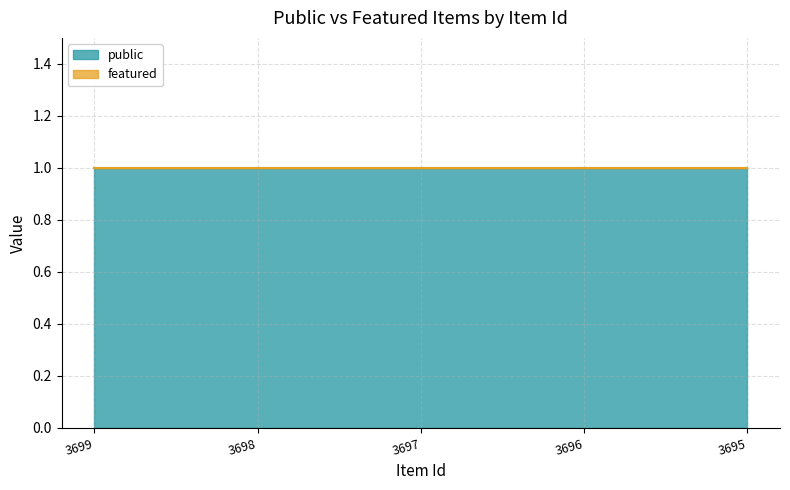

Reading left to right, list all the values displayed in this chart.

public: 3699=1	3698=1	3697=1	3696=1	3695=1
featured: 3699=0	3698=0	3697=0	3696=0	3695=0